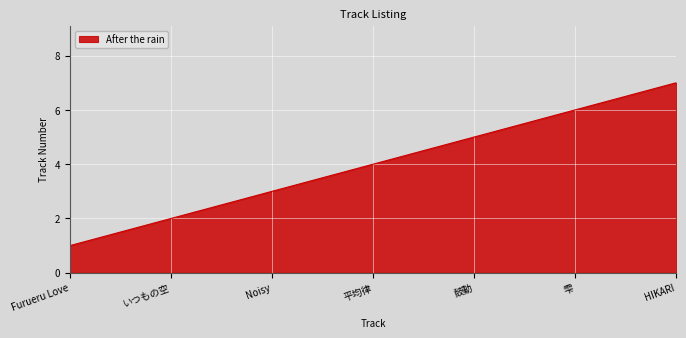

What is the minimum value shown in the chart?

1